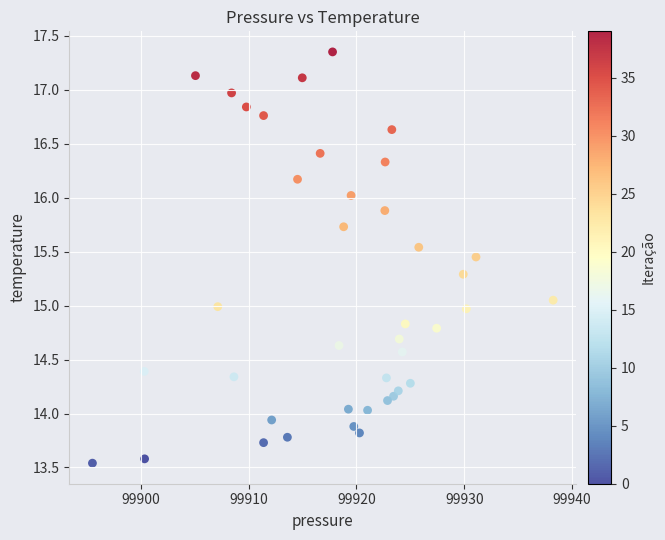

What is the range of X values (max minus min)?

42.8